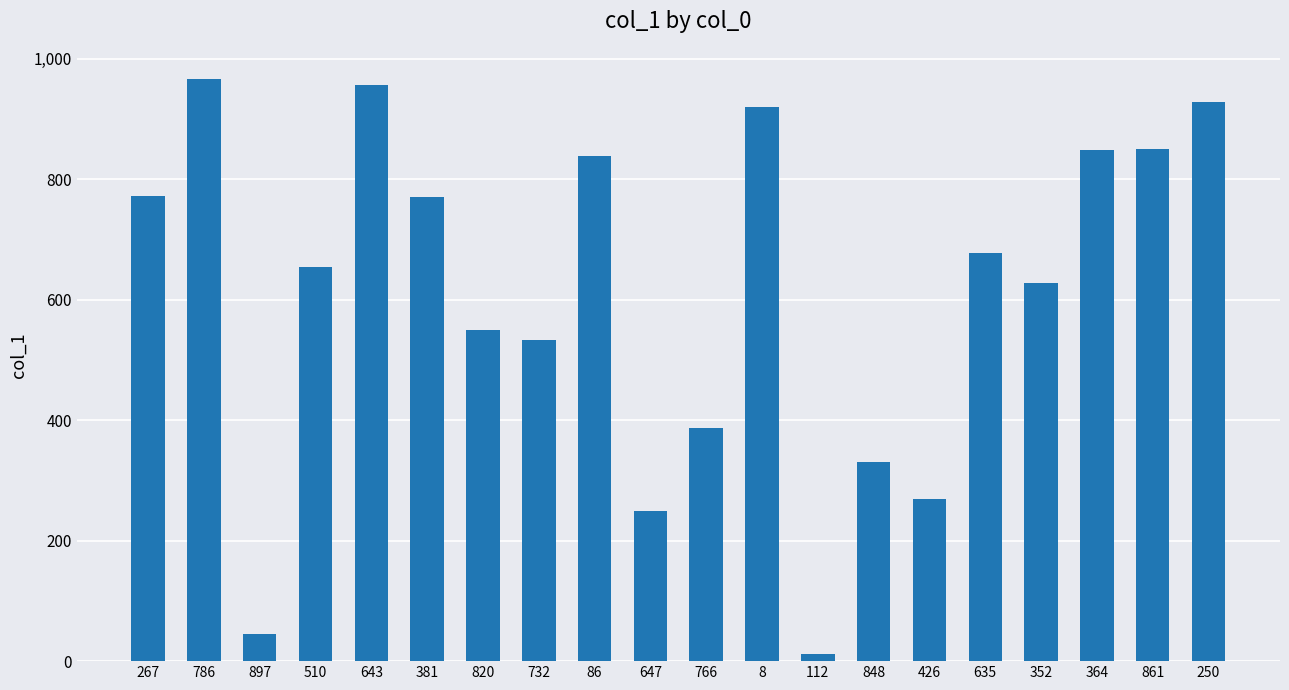

The value at 732 is 533. True or false?

True